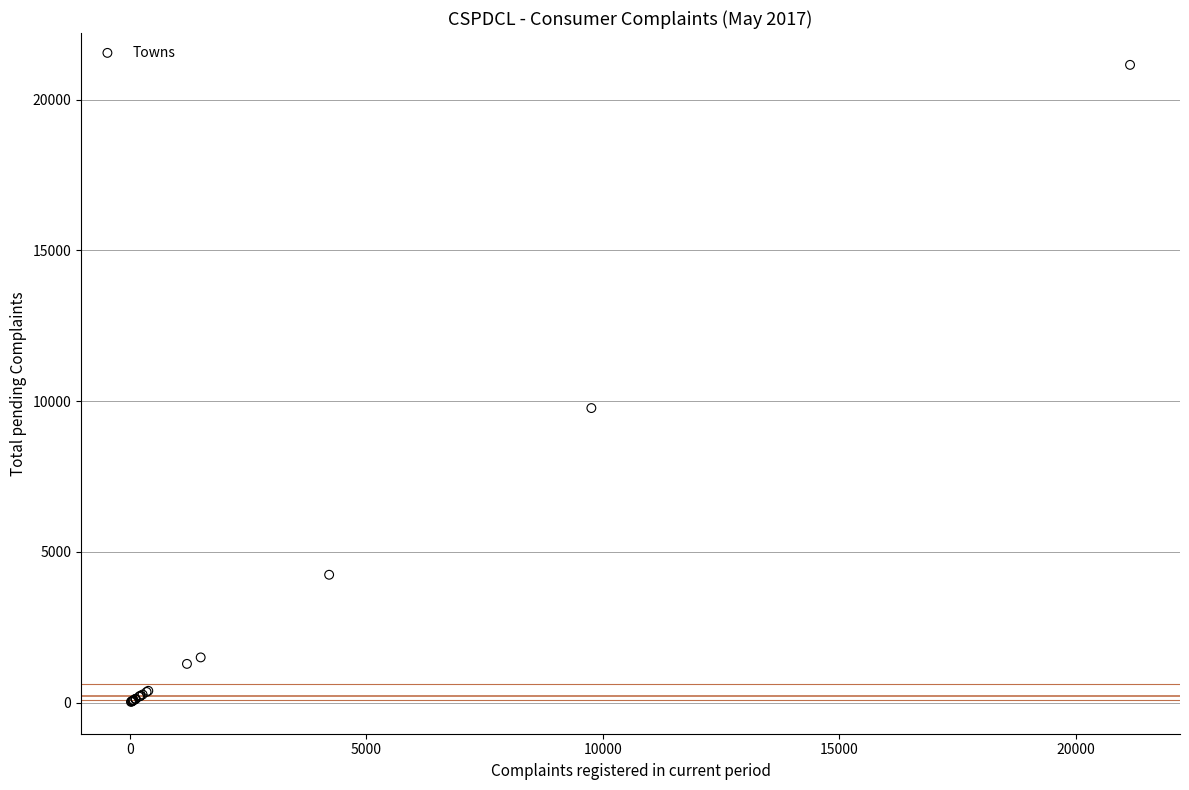

What Y value in the scatter plot is closest to 10592?

9773